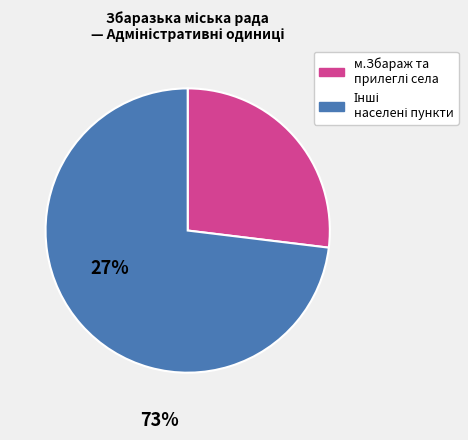

Does any single category account for the majority?

Yes